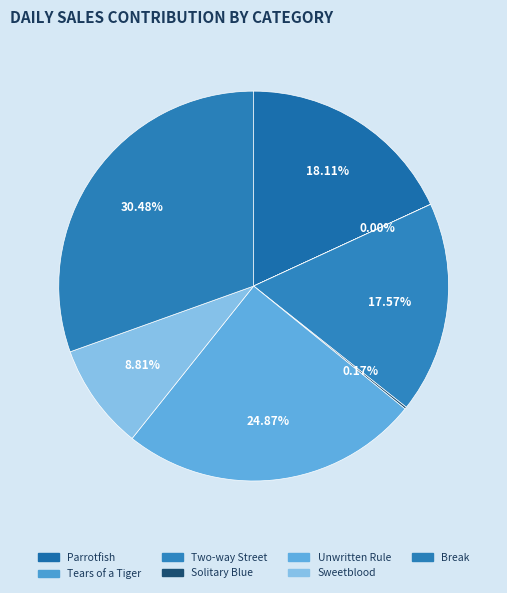

To the nearest percent, what is the difference between the largest and smallest slice percentages?

30%